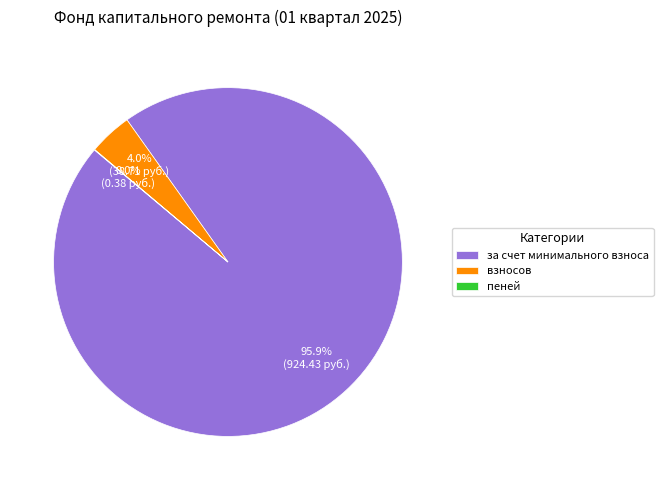

To the nearest percent, what portion does за счет минимального взноса represent?

96%